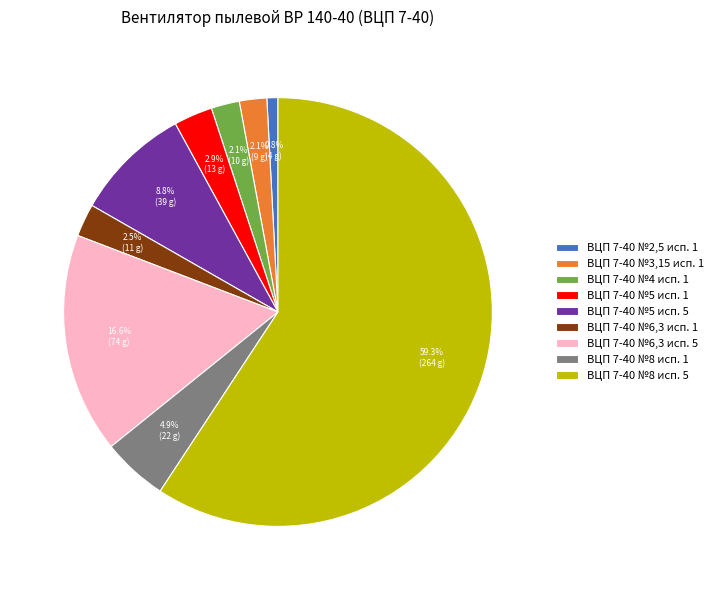

Between ВЦП 7-40 №2,5 исп. 1 and ВЦП 7-40 №8 исп. 1, which is larger?

ВЦП 7-40 №8 исп. 1